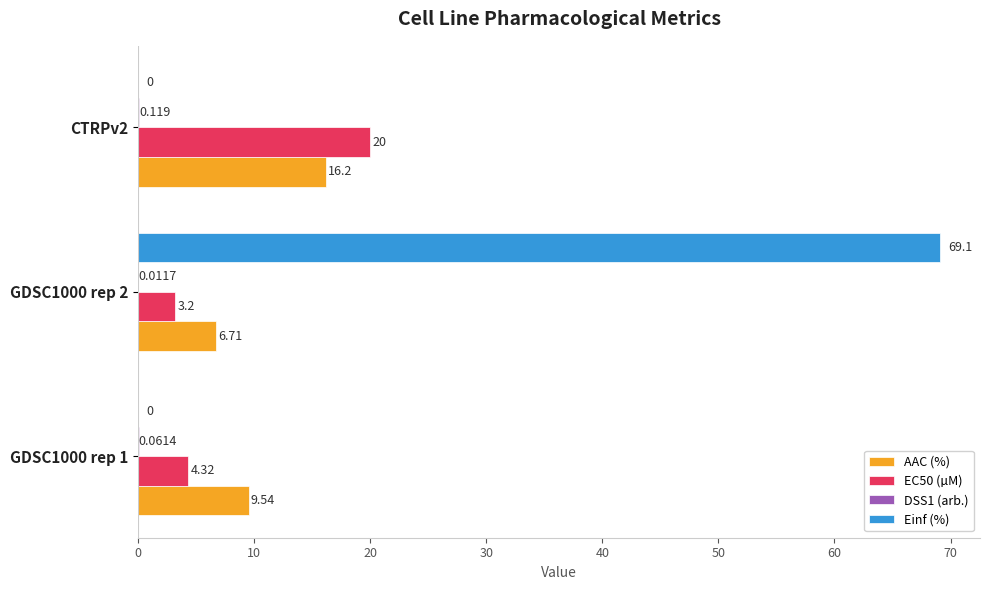

What is the sum of all EC50 (µM) values?

27.5